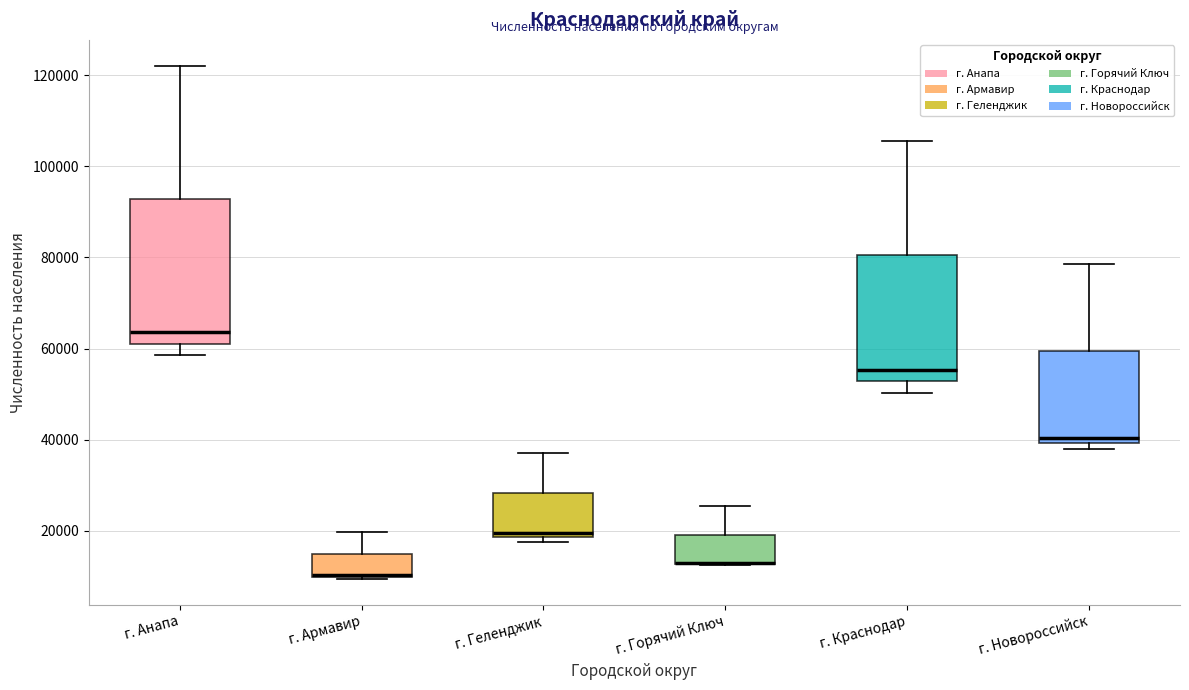

Reading left to right, transcribe this box plot: for each box, give where its median line is, the range the box spans, and where its two whiskers end, as read against the y-axis. The values are not printed on the chart, so give them approximately, as read against the axis.

г. Анапа: median 64000, box 62000 to 92000, whiskers 58000 to 122000
г. Армавир: median 10000 (drawn on the box's lower edge), box 10000 to 14000, whiskers 10000 to 20000
г. Геленджик: median 20000, box 18000 to 28000, whiskers 18000 (just below the box's lower edge) to 38000
г. Горячий Ключ: median 12000 (drawn on the box's lower edge), box 12000 to 20000, whiskers 12000 to 26000
г. Краснодар: median 56000, box 52000 to 80000, whiskers 50000 to 106000
г. Новороссийск: median 40000 (just above the box's lower edge), box 40000 to 60000, whiskers 38000 to 78000